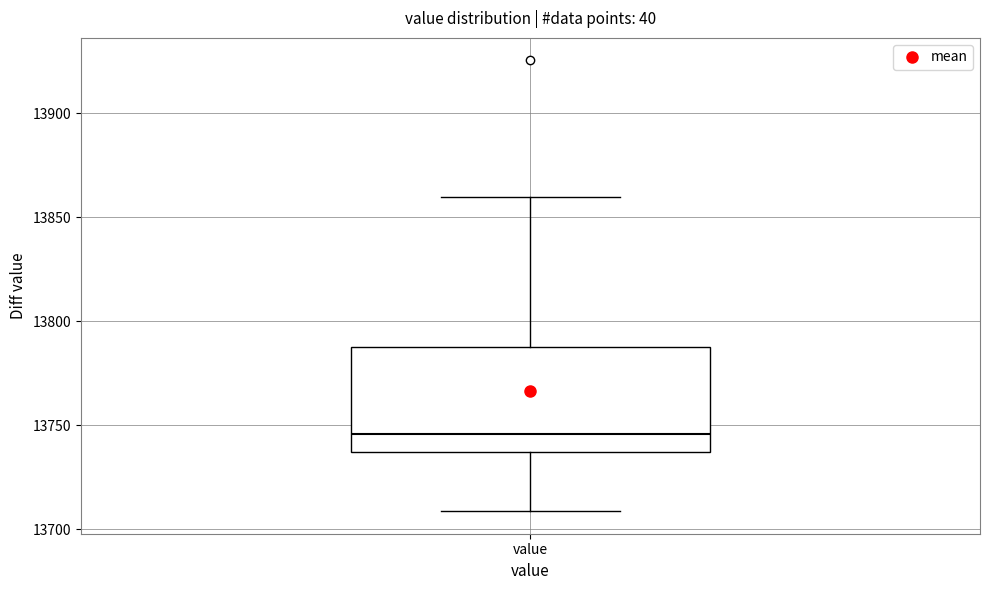

Read this box plot against the y-axis: the position of the median line, the range covered by the box, and the ends of both whiskers. The values are not printed on the chart, so give them approximately, as read against the axis.

median 13745, box 13735 to 13790, whiskers 13710 to 13860